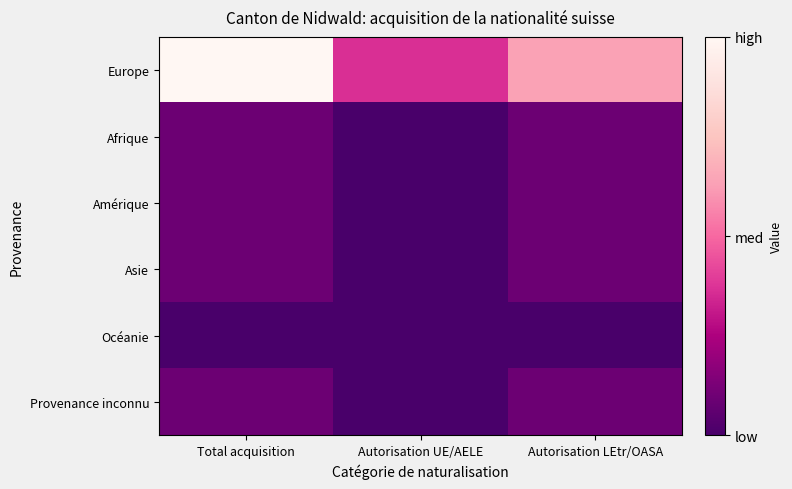

What is the greatest value displayed?

11